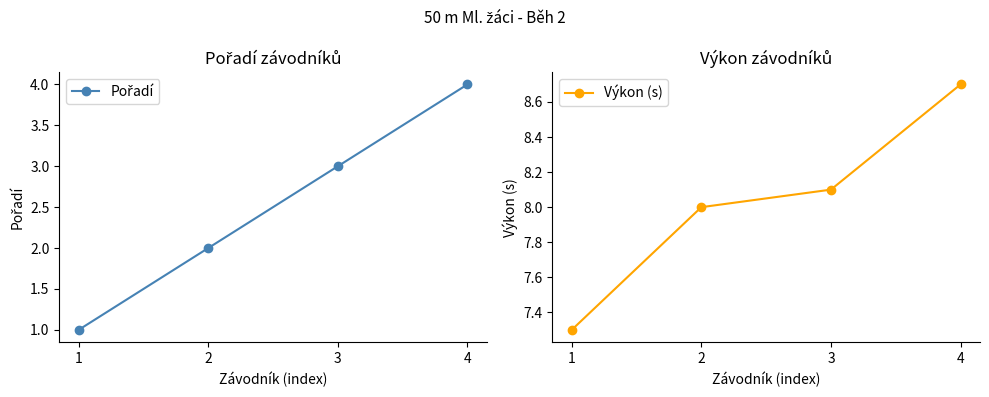

Rank the series by their average value, from lowest to highest.

Pořadí, Výkon (s)